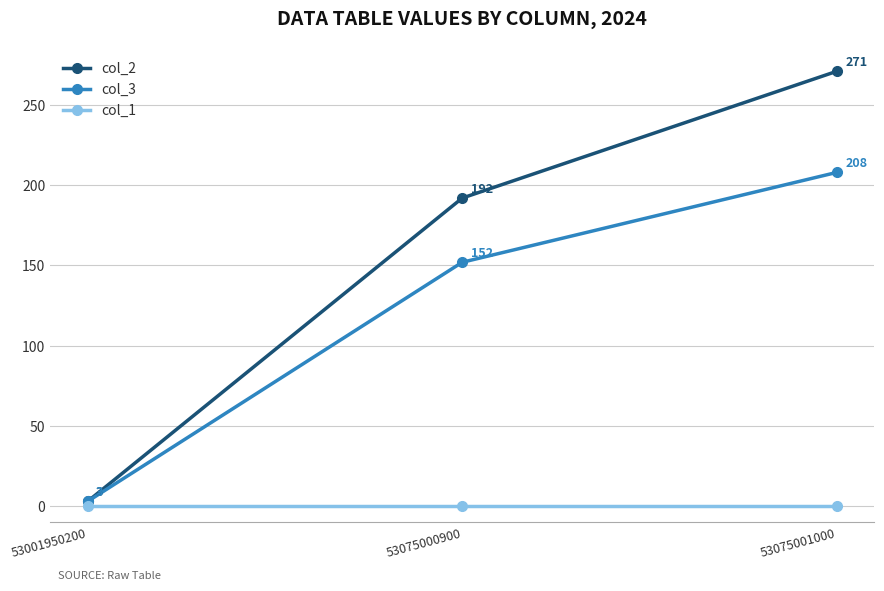

What is the average value of the col_2 series?

155